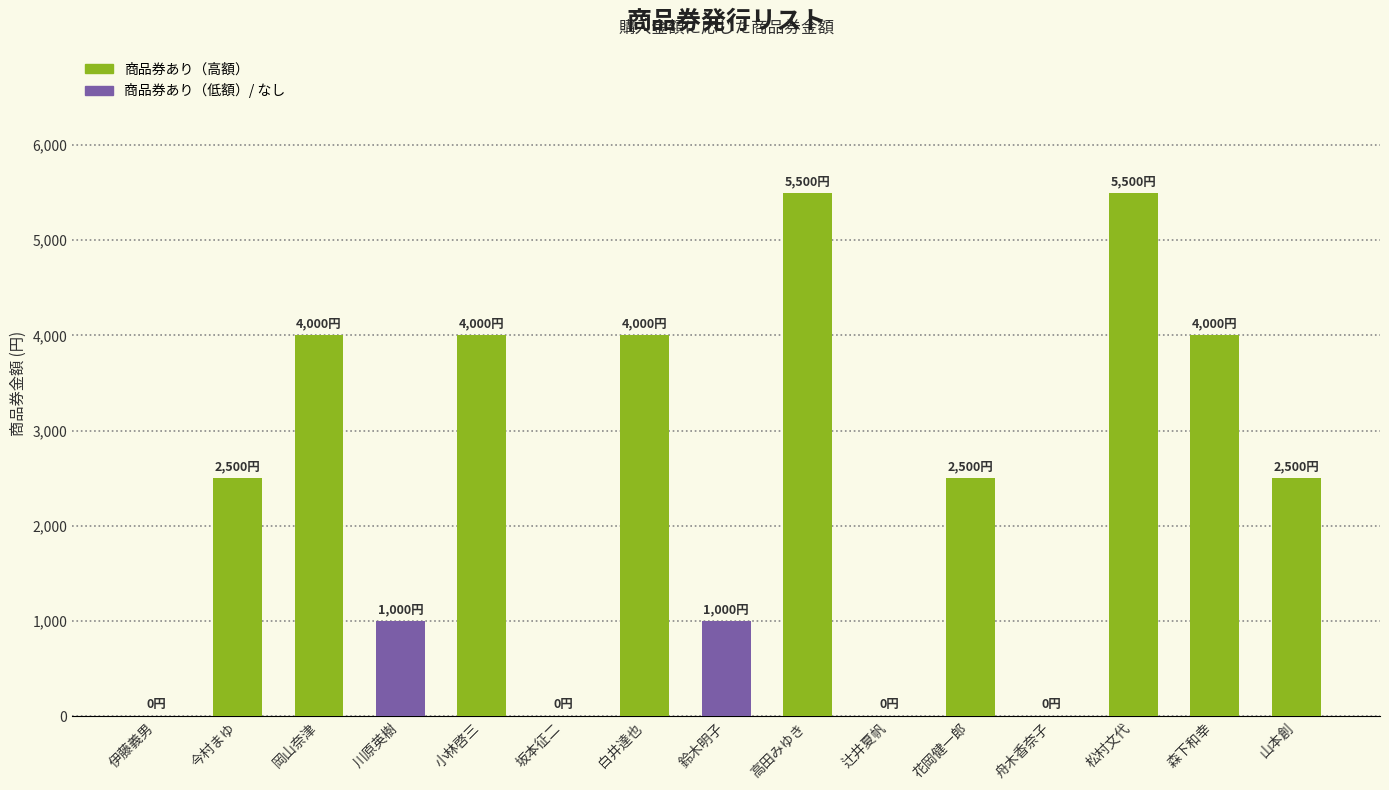

Reading left to right, extract all data points from this chart.

0	2500	4000	1000	4000	0	4000	1000	5500	0	2500	0	5500	4000	2500